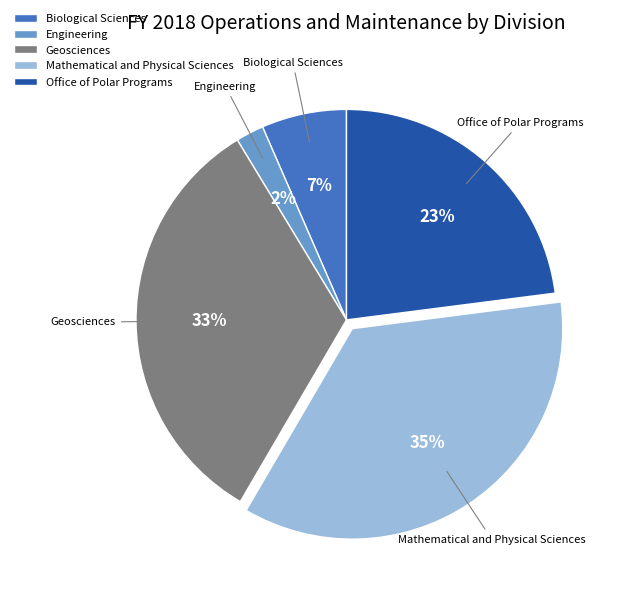

Is the sum of Biological Sciences and Geosciences greater than half?

No